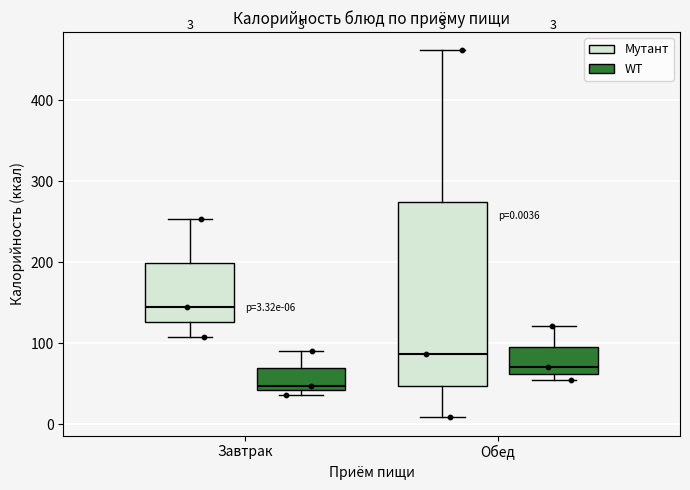

Comparing the boxes themselves (not the whiskers), which one is the tallest?

Обед (Мутант)